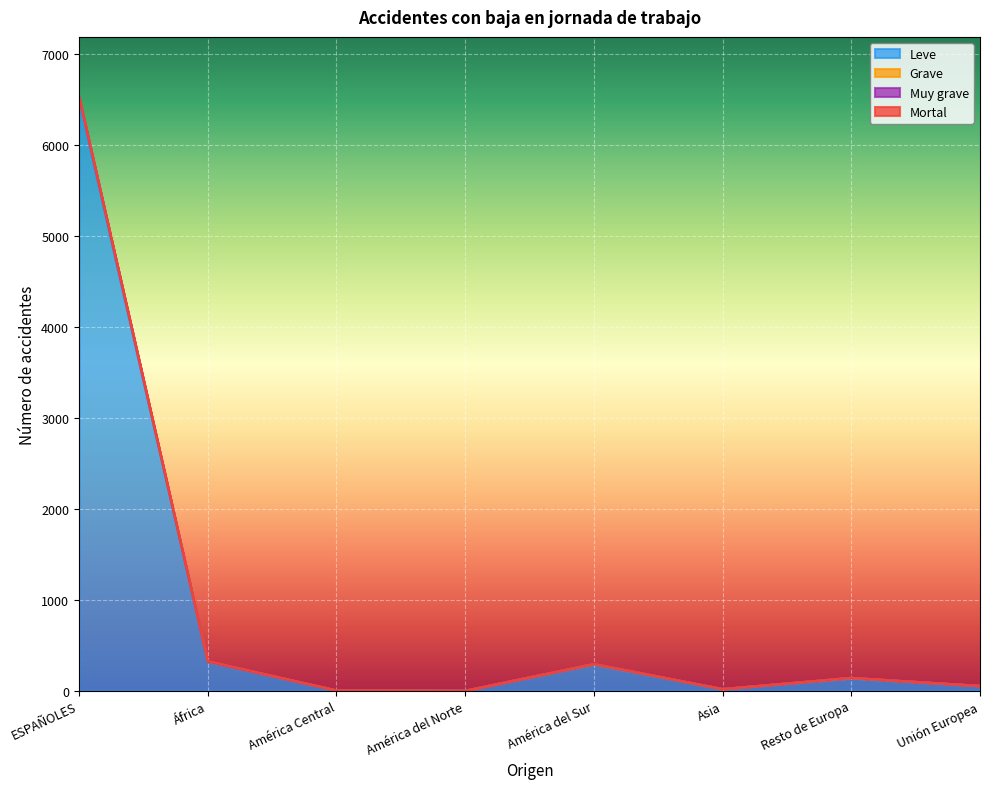

What is the sum of the Leve values at ESPAÑOLES and Asia?

6514